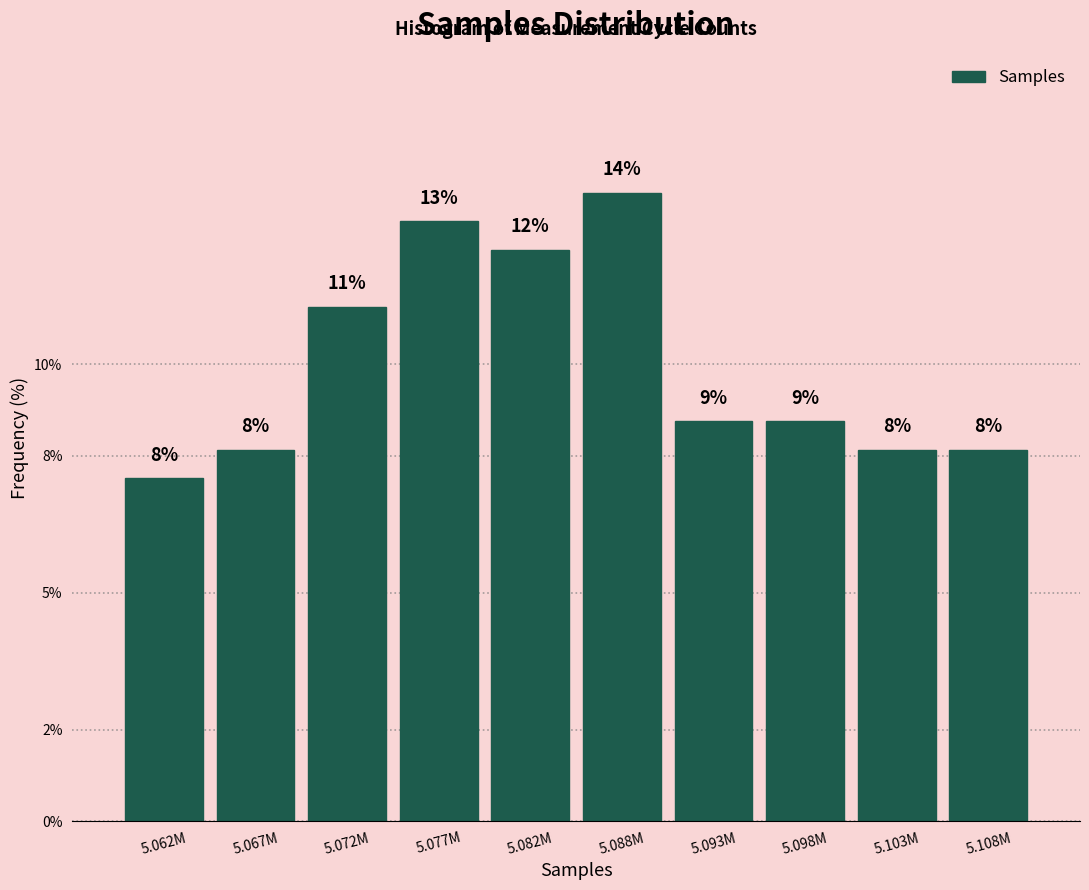

Does the chart contain any negative values?

No